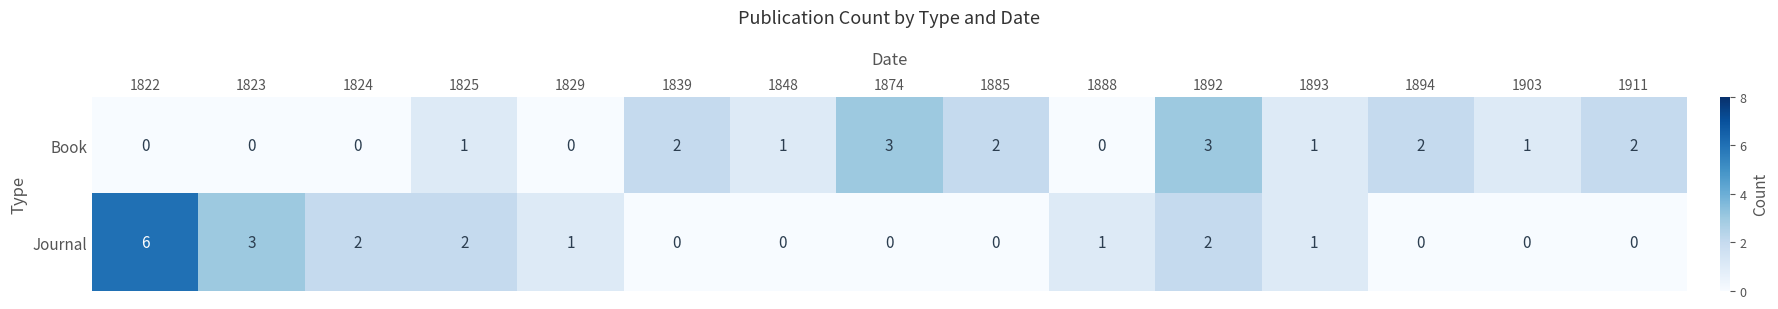

Reading left to right, extract all data points from this chart.

Book: 0	0	0	1	0	2	1	3	2	0	3	1	2	1	2
Journal: 6	3	2	2	1	0	0	0	0	1	2	1	0	0	0